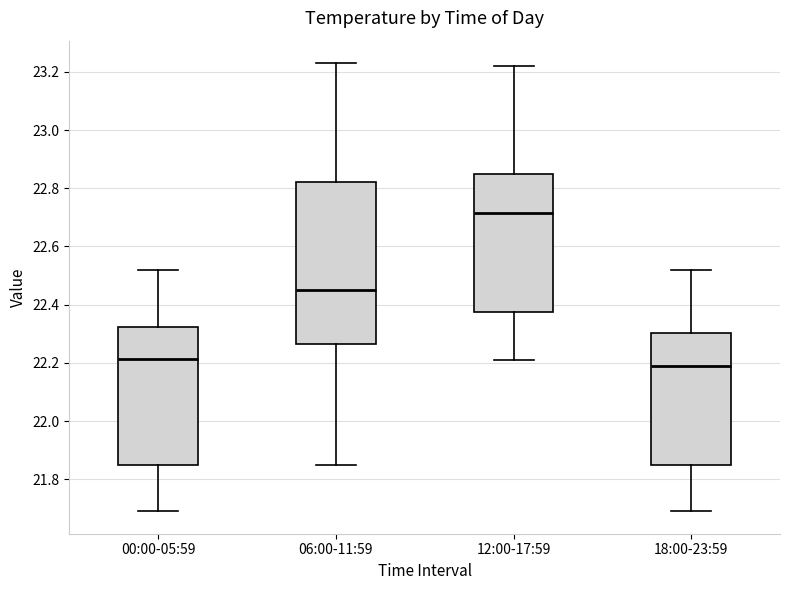

Reading left to right, transcribe this box plot: for each box, give where its median line is, the range the box spans, and where its two whiskers end, as read against the y-axis. The values are not printed on the chart, so give them approximately, as read against the axis.

00:00-05:59: median 22.22, box 21.84 to 22.32, whiskers 21.70 to 22.52
06:00-11:59: median 22.46, box 22.26 to 22.82, whiskers 21.86 to 23.24
12:00-17:59: median 22.72, box 22.38 to 22.86, whiskers 22.22 to 23.22
18:00-23:59: median 22.20, box 21.84 to 22.30, whiskers 21.70 to 22.52